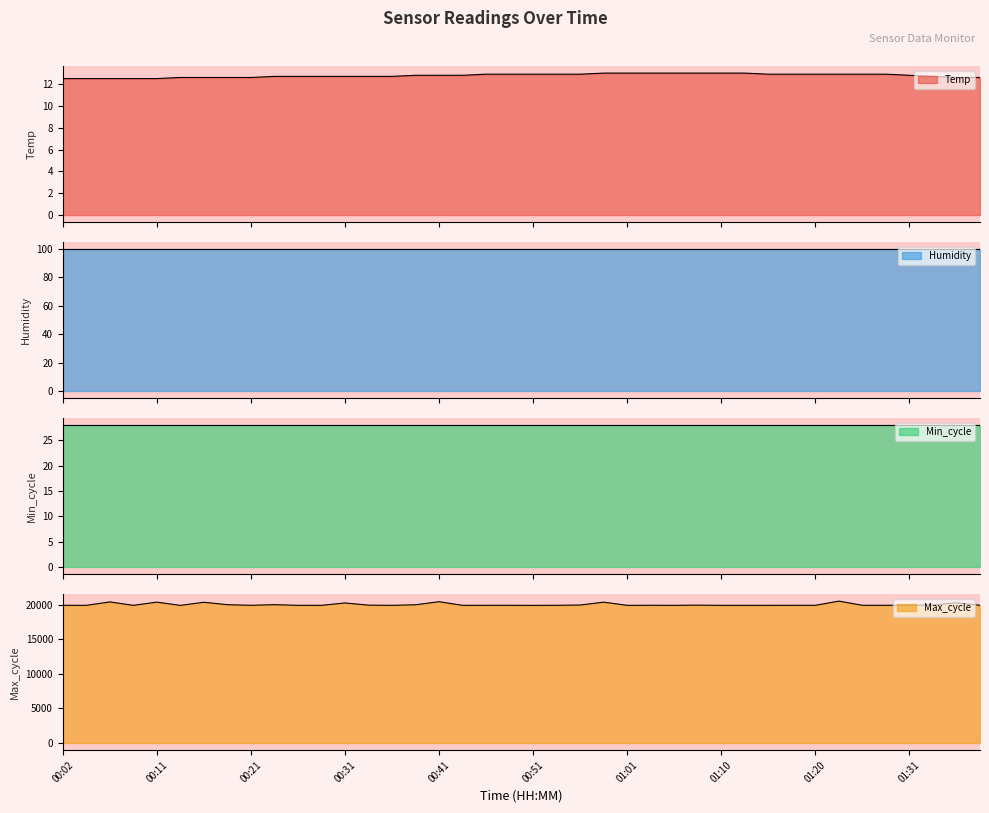

True or false: Temp and Max_cycle cross at least once.

False